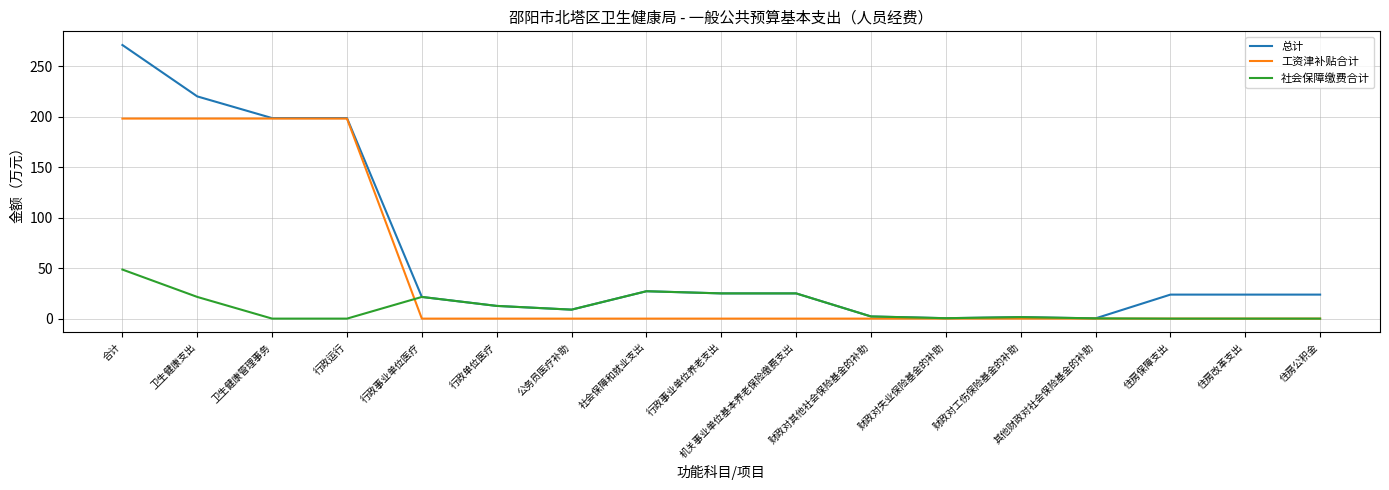

Which series has the widest spread of values?

总计